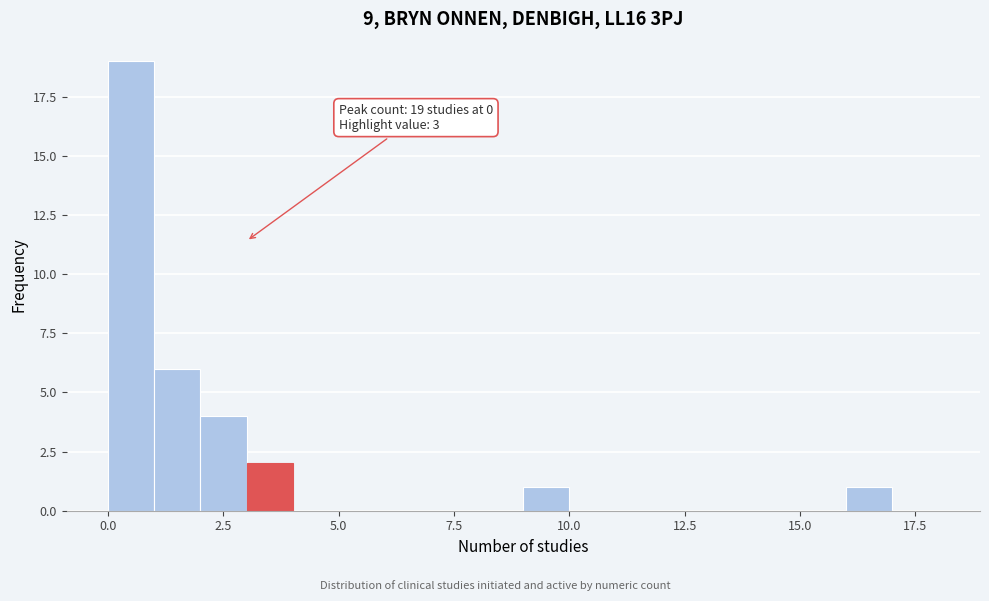

Read against the x-axis, roughly where is the centre of the tallest bar?

0.5